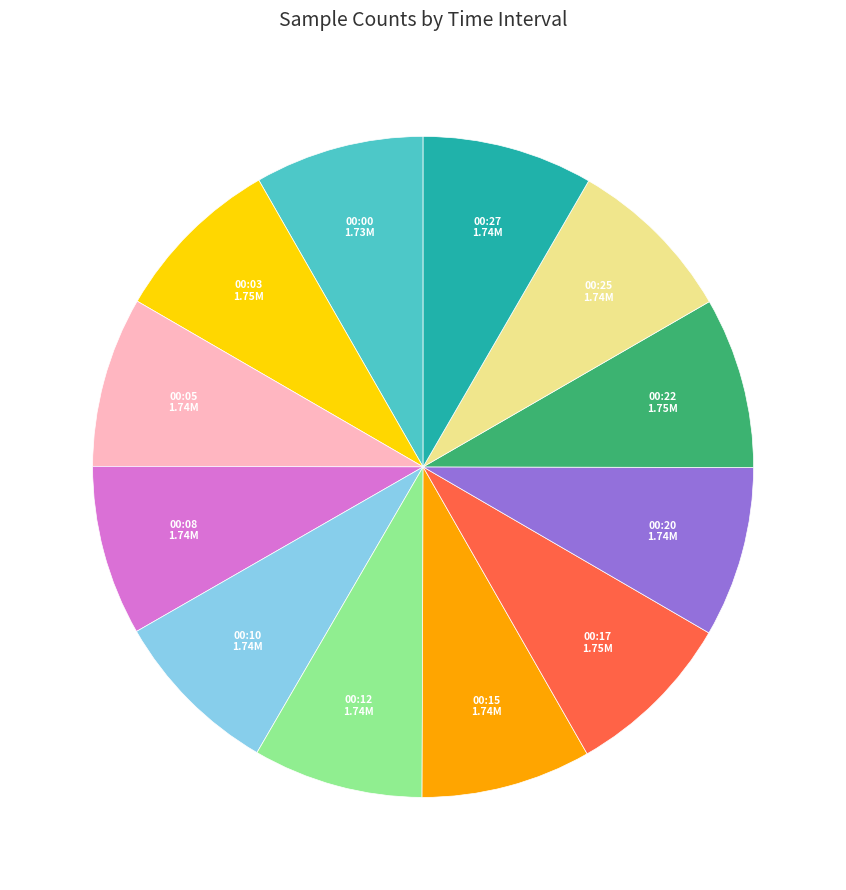

Does any single category account for the majority?

No